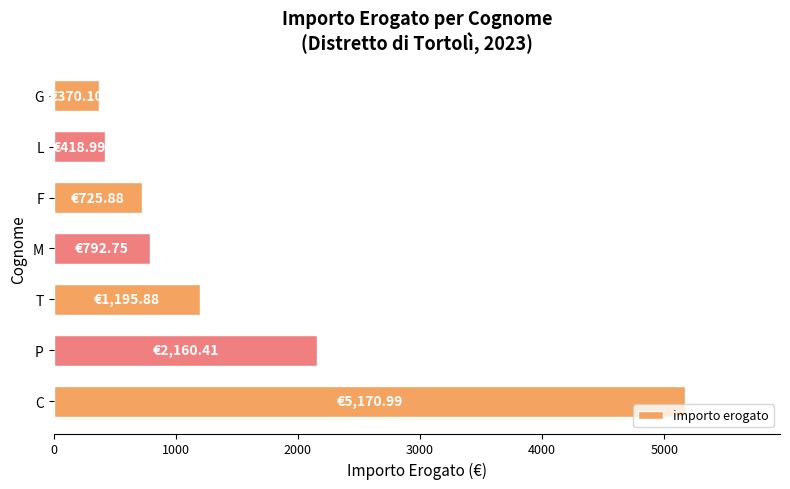

What is the difference between the maximum and minimum values?

4800.9